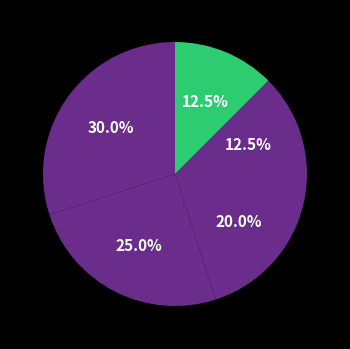

Does any single category account for the majority?

No